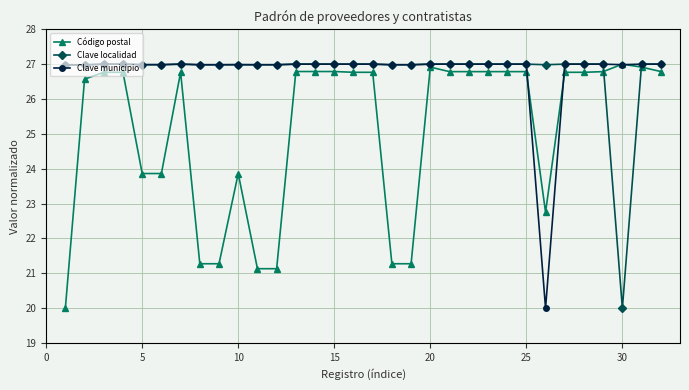

At how many categories does at least one series exceed 24?

32